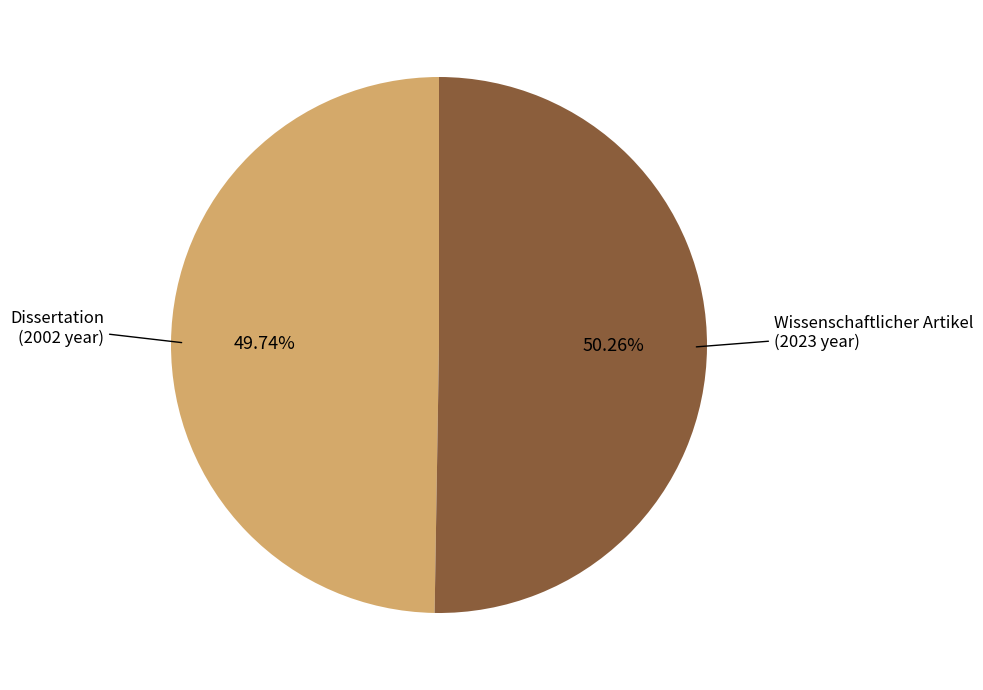

How many segments does this pie chart have?

2